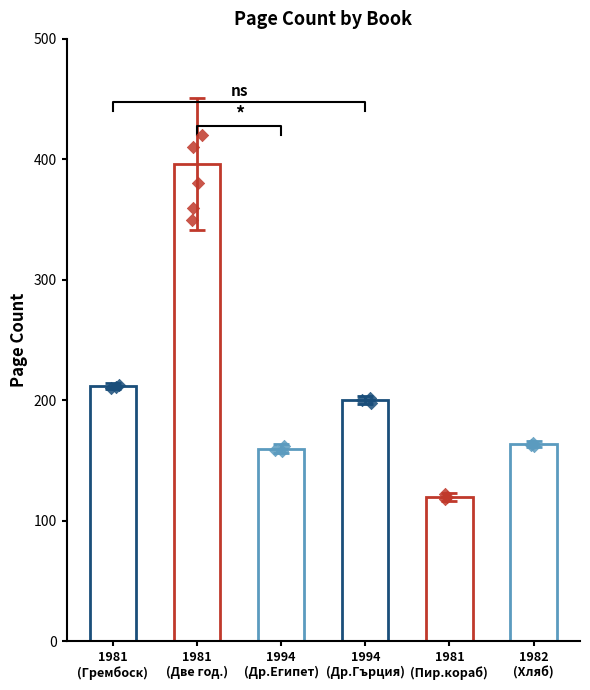

What is the ratio of the value at 1981 (Две години) to the value at 1981 (Пиратски кораб)?

3.3